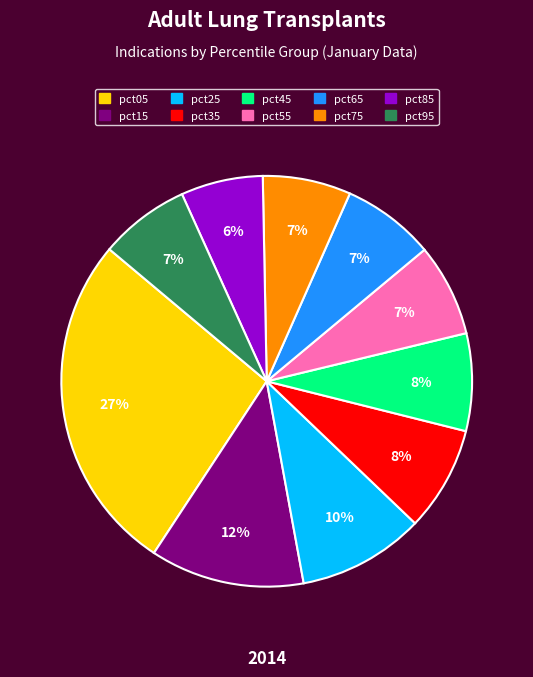

Is there any slice that represents more than half of the pie?

No